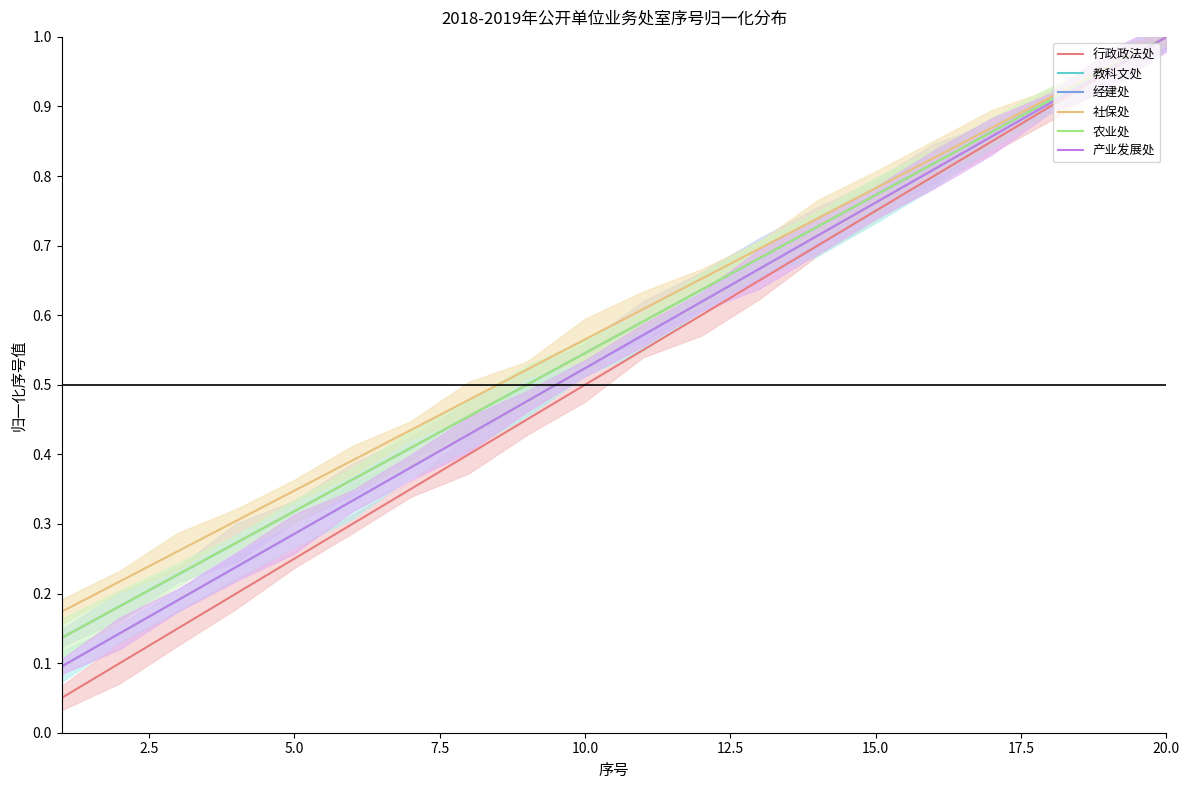

How many lines are shown in the chart?

6